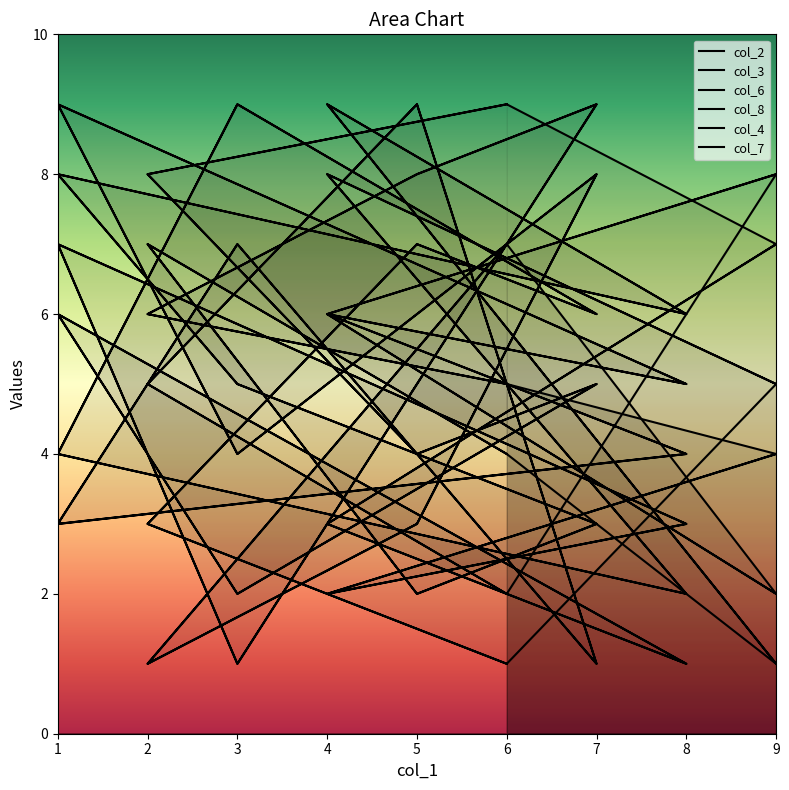

What is the minimum value shown in the chart?

1